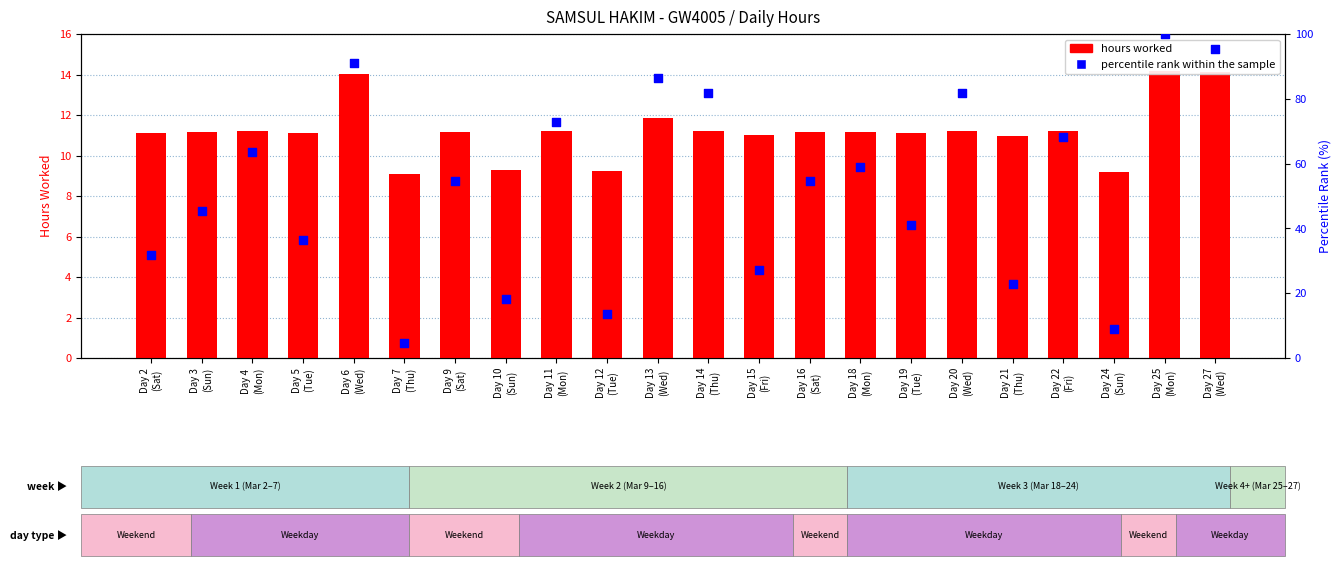

At which category is the sum across all series the highest?

Day 25
(Mon)